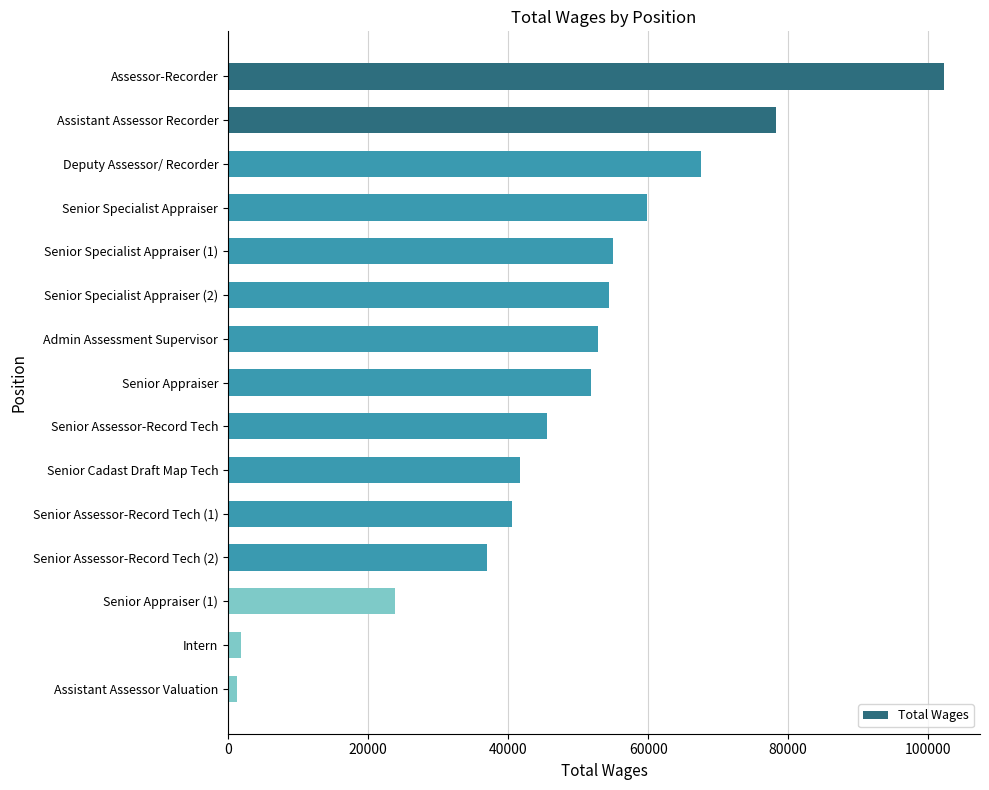

What is the approximate value at Deputy Assessor/ Recorder?

67582